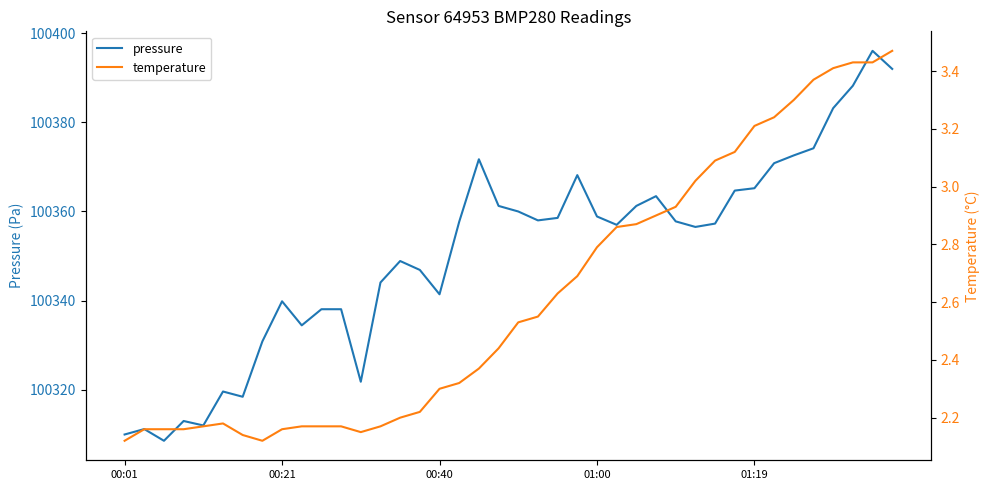

How many data points in pressure are above 100357?

21